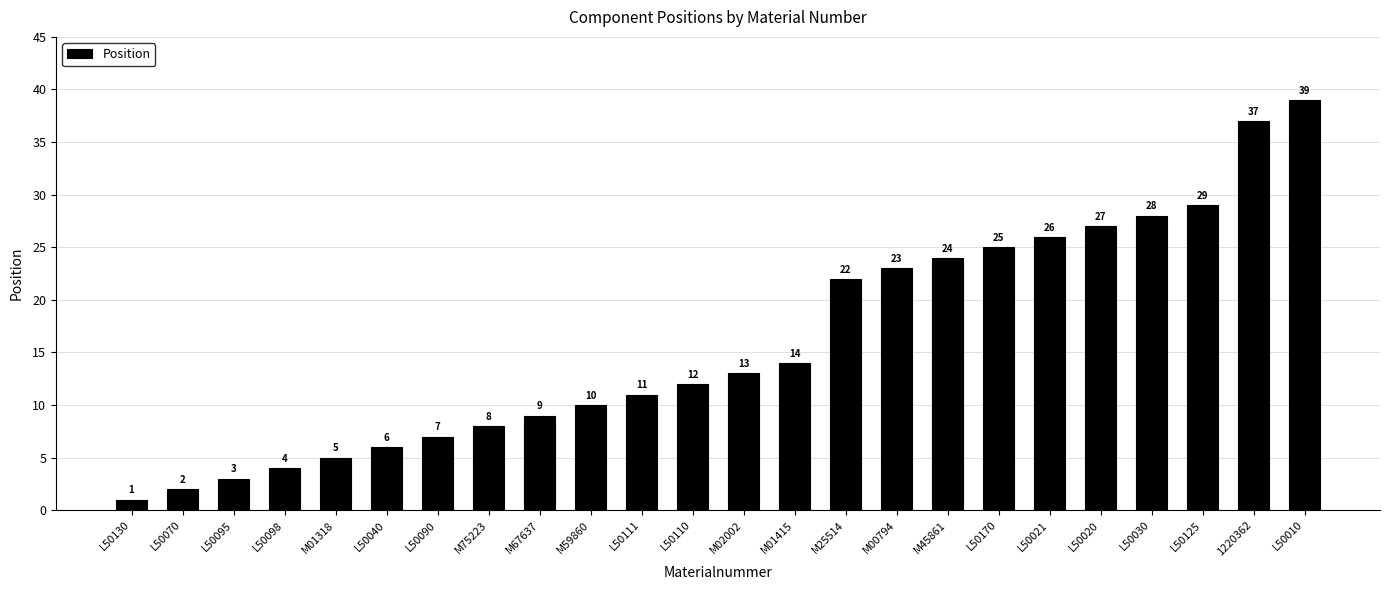

What position from the left is L50070?

2